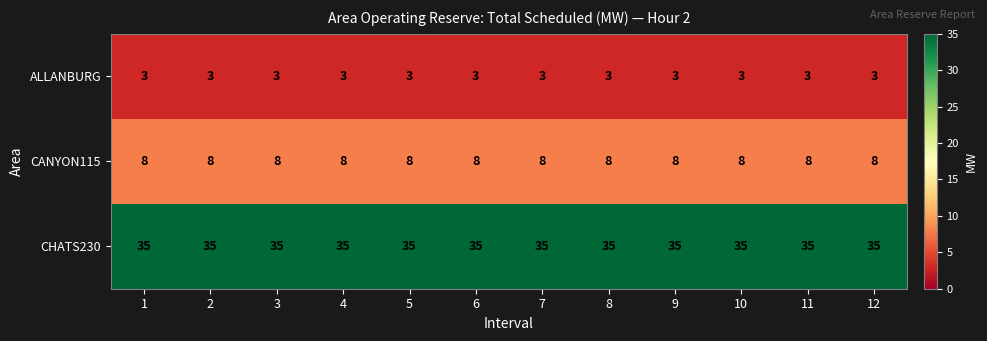

At 1, list the series in order from largest to smallest.

CHATS230, CANYON115, ALLANBURG